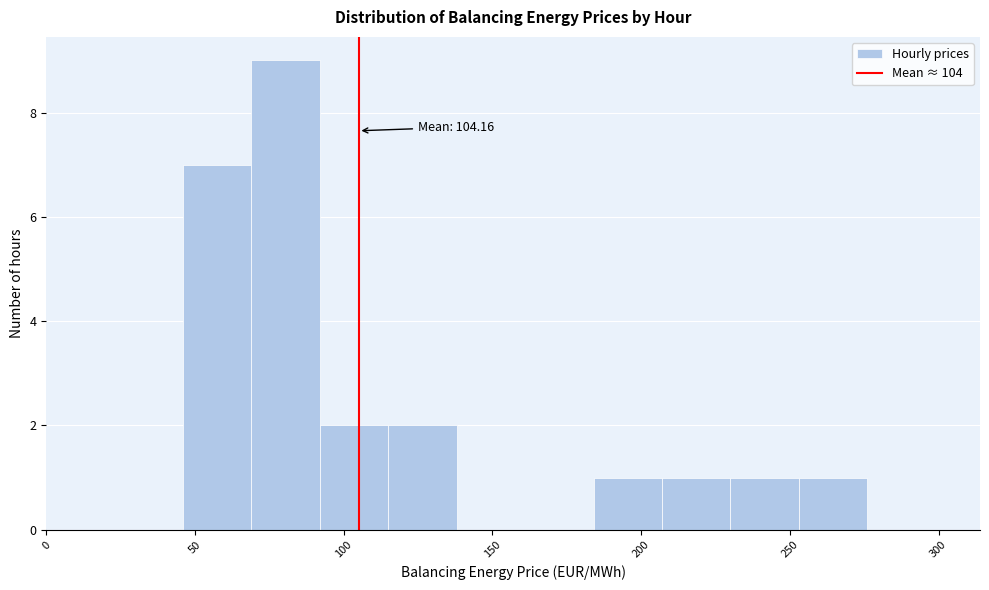

Which range on the x-axis has the tallest bar?

69 to 92